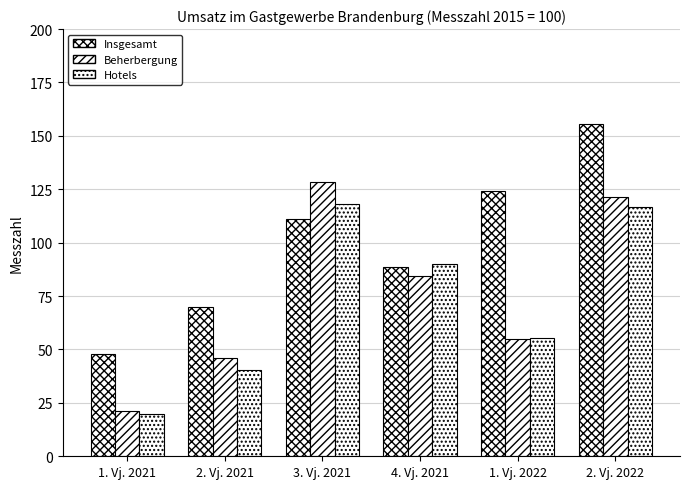

Rank the categories by Hotels value from lowest to highest.

1. Vj. 2021, 2. Vj. 2021, 1. Vj. 2022, 4. Vj. 2021, 2. Vj. 2022, 3. Vj. 2021